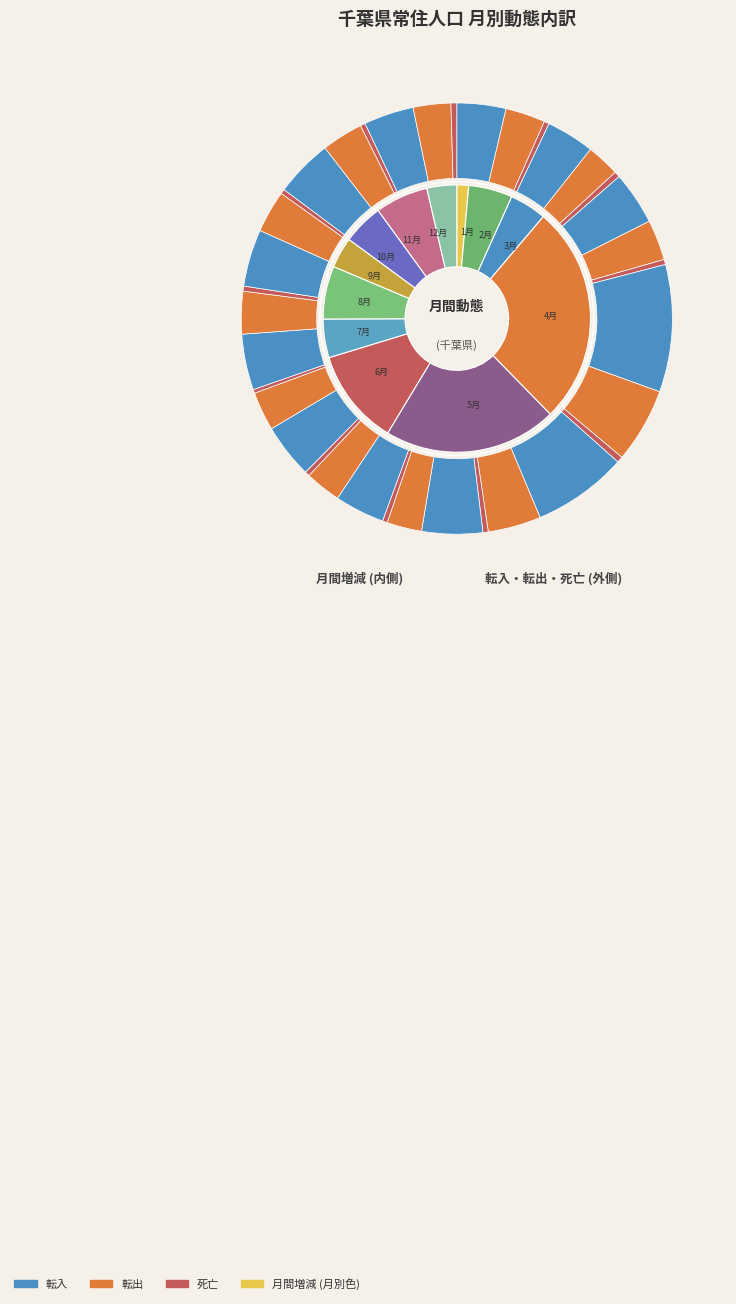

Between 7月 and 8月, which series saw the biggest shift?

転入